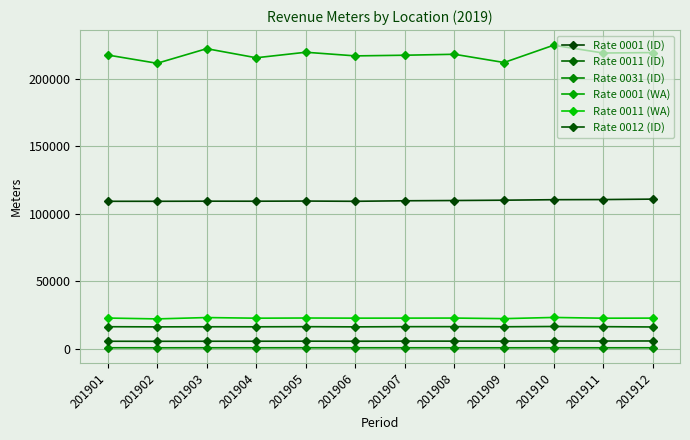

True or false: Rate 0011 (WA) and Rate 0011 (ID) cross at least once.

False